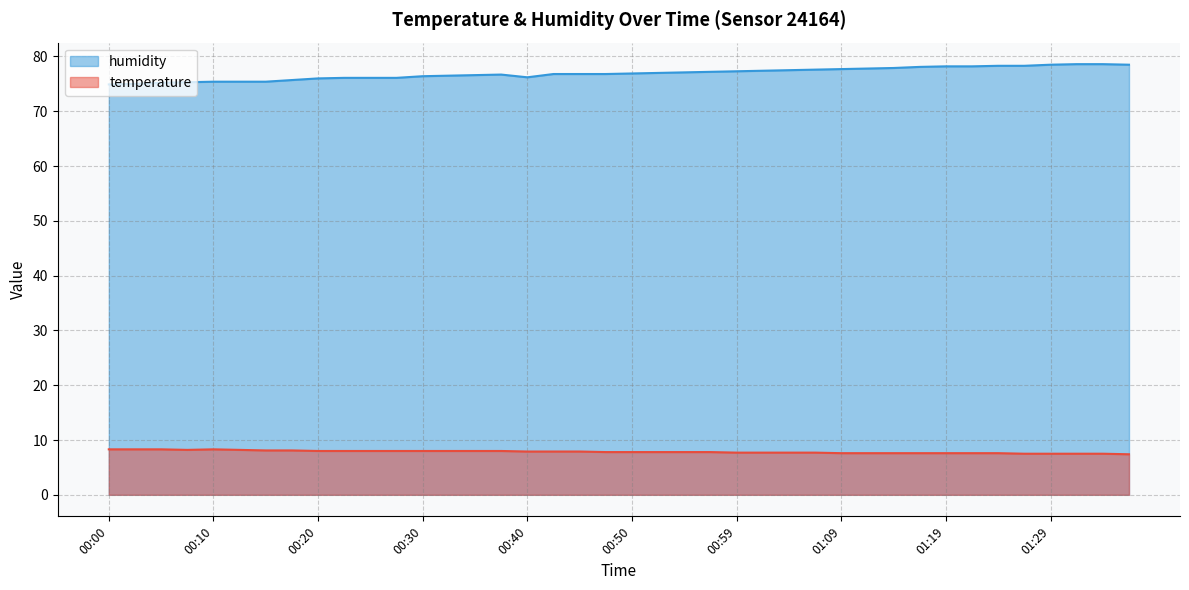

The value of temperature at 01:16 is 7.6. True or false?

True